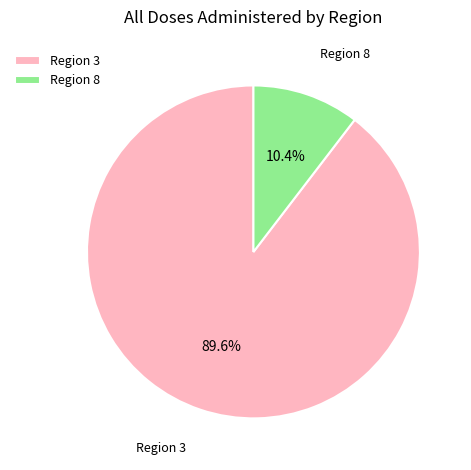

Which has a higher value, Region 3 or Region 8?

Region 3